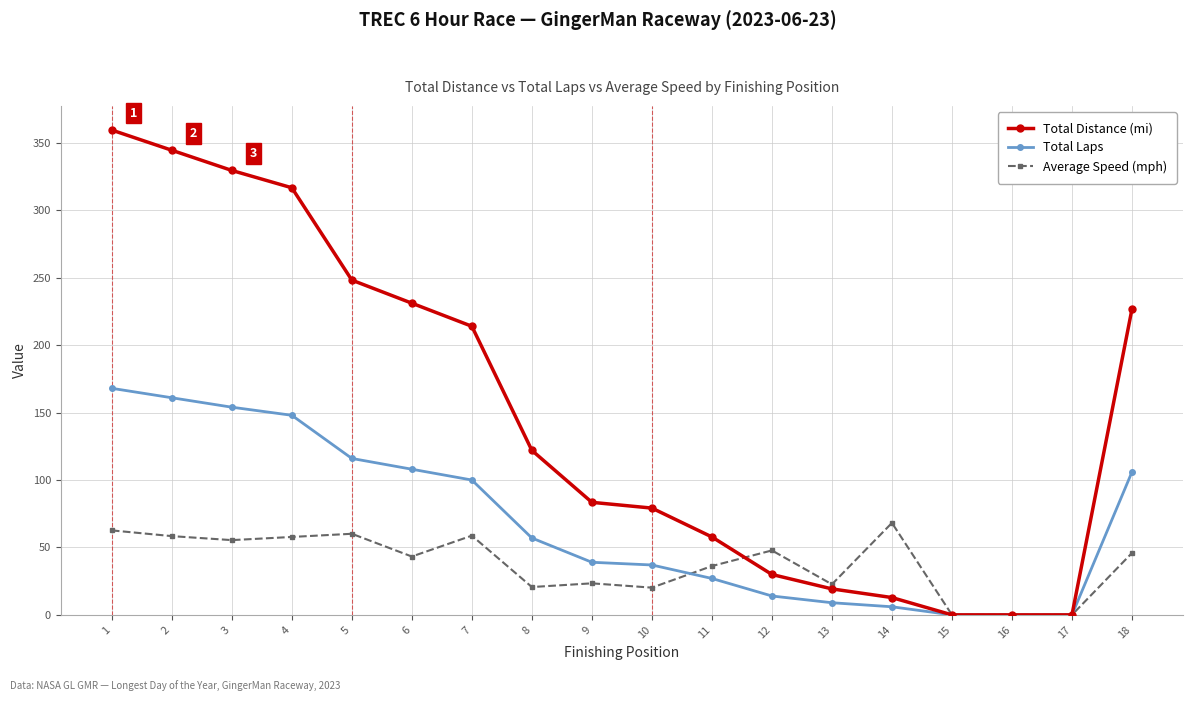

How many categories are shown in the chart?

18